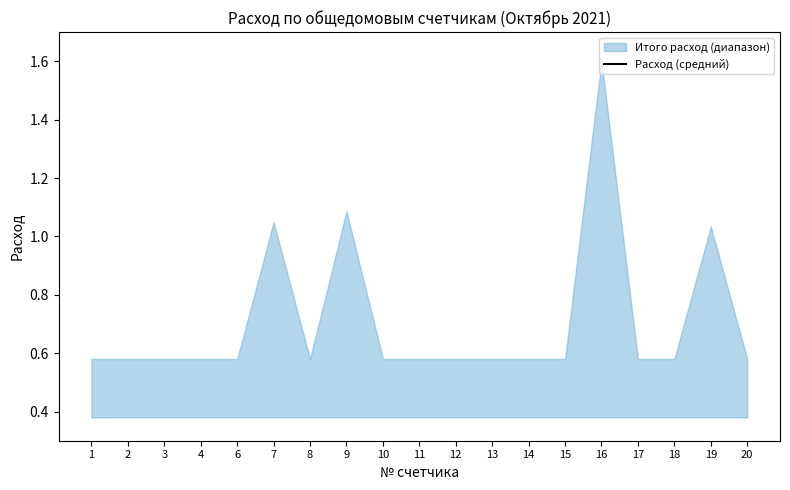

How many lines are shown in the chart?

1